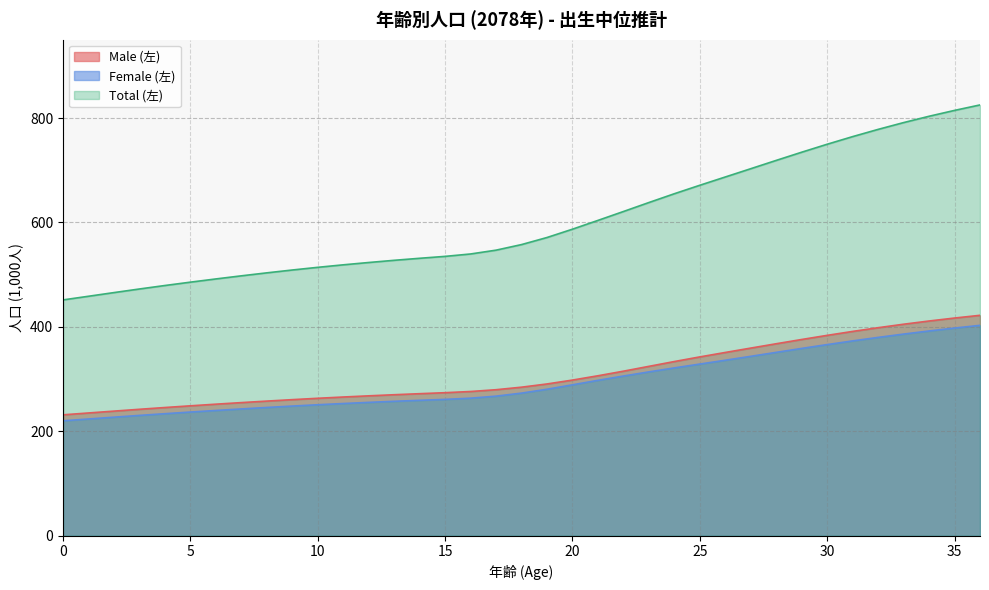

What is the highest value of the Female (左) series?

402.9